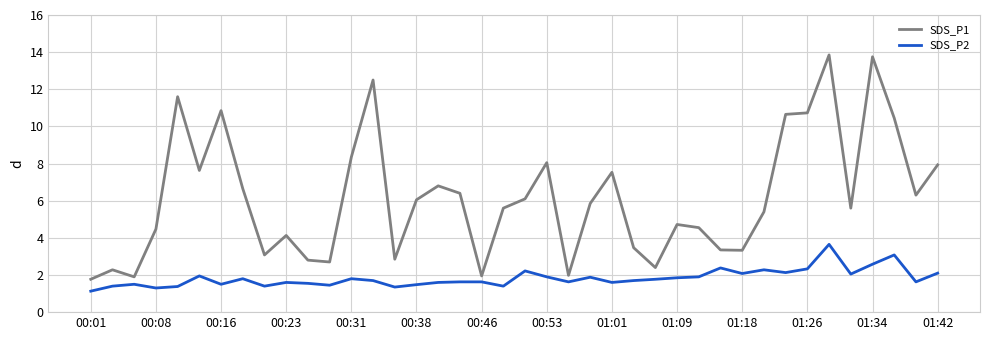

What are all the series names shown in the legend?

SDS_P1, SDS_P2